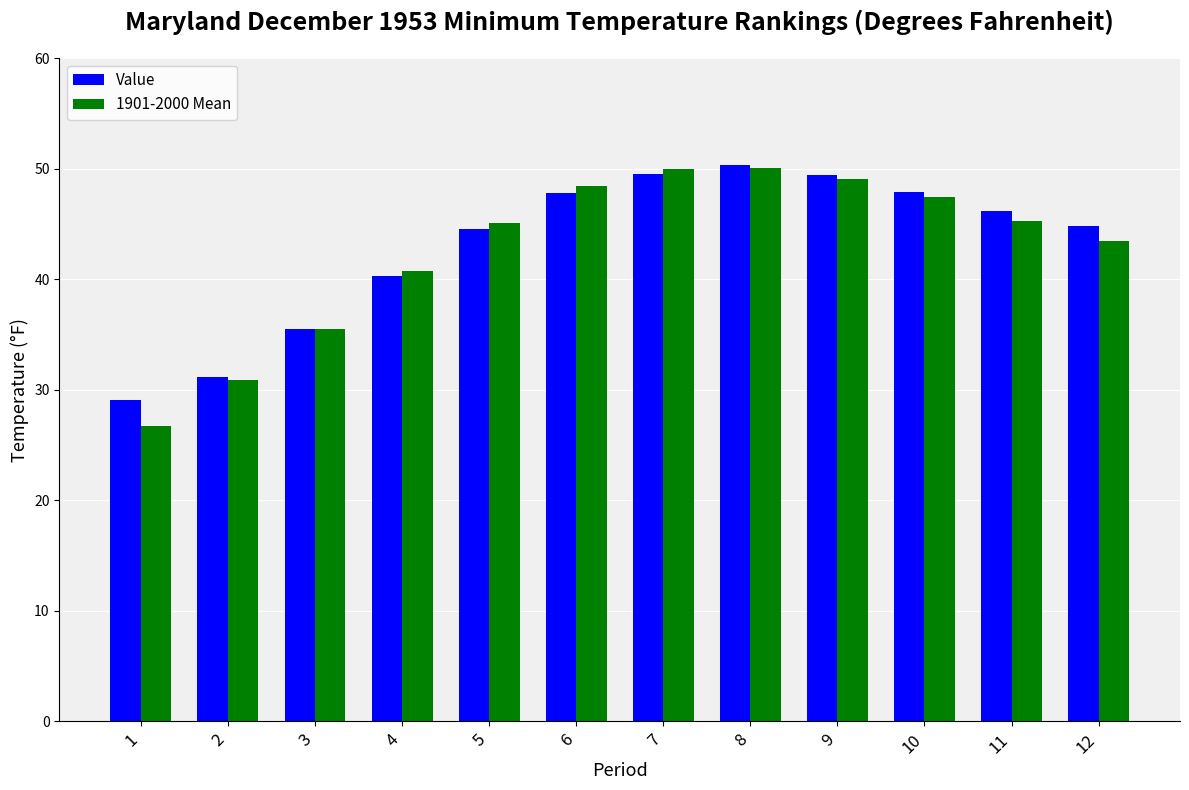

What is the difference between the second highest and second lowest values in the Value series?

18.3